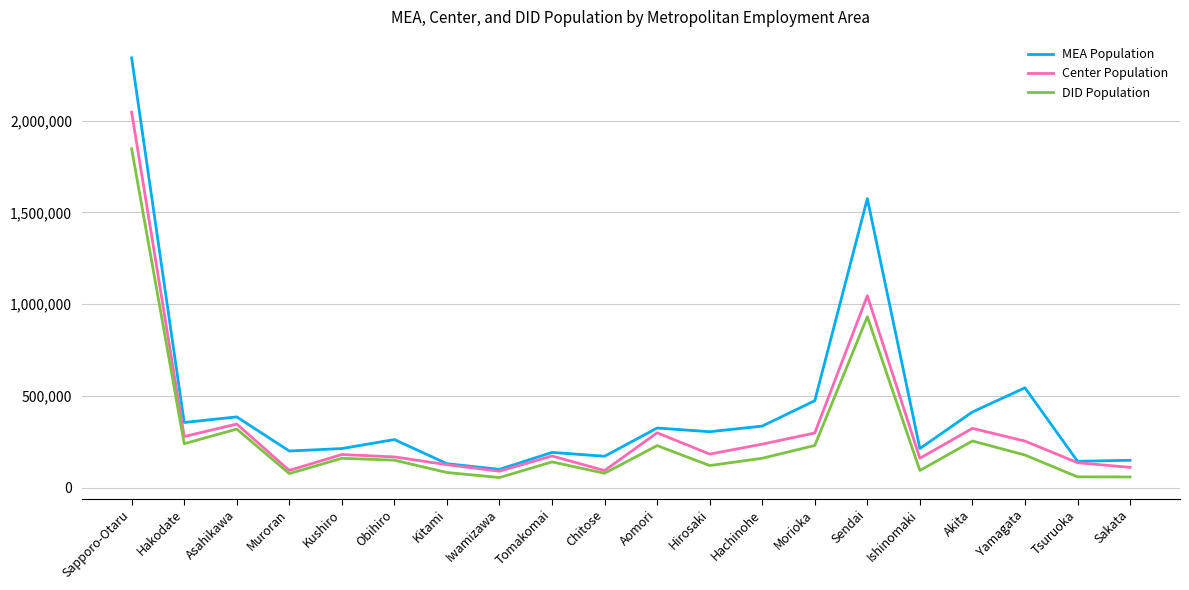

At Sendai, list the series in order from smallest to largest.

DID Population, Center Population, MEA Population